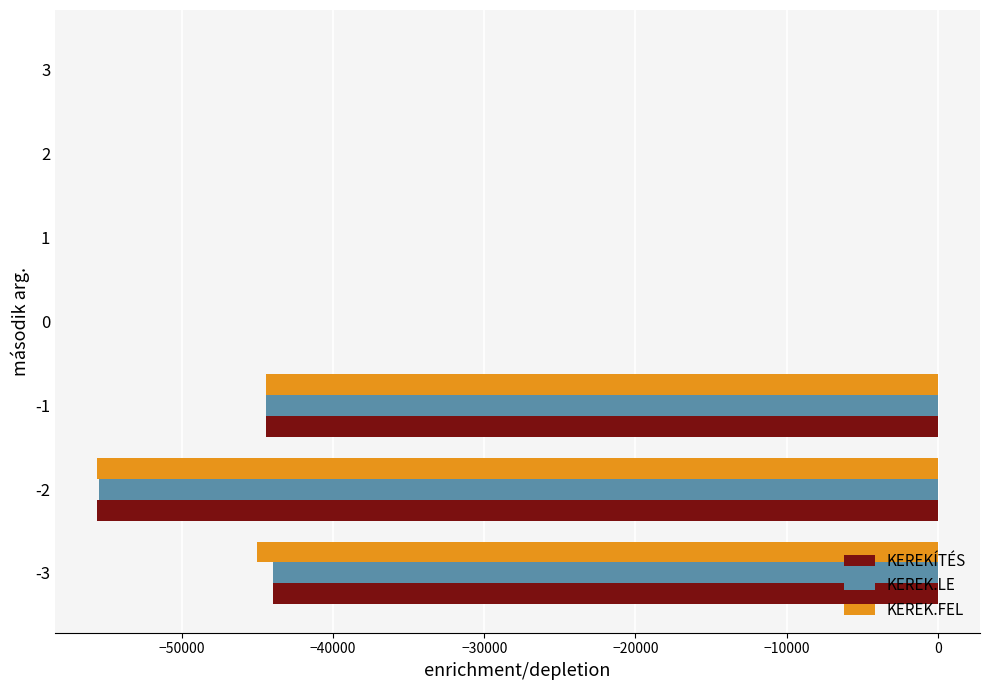

The value of KEREK.FEL at -2 is -55600.0. True or false?

True